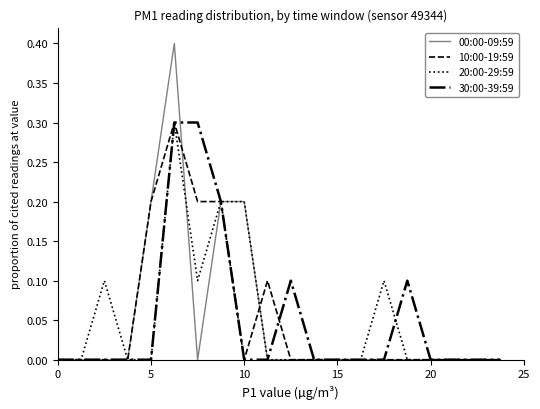

What is the difference between the maximum and minimum values in the 00:00-09:59 series?

0.4